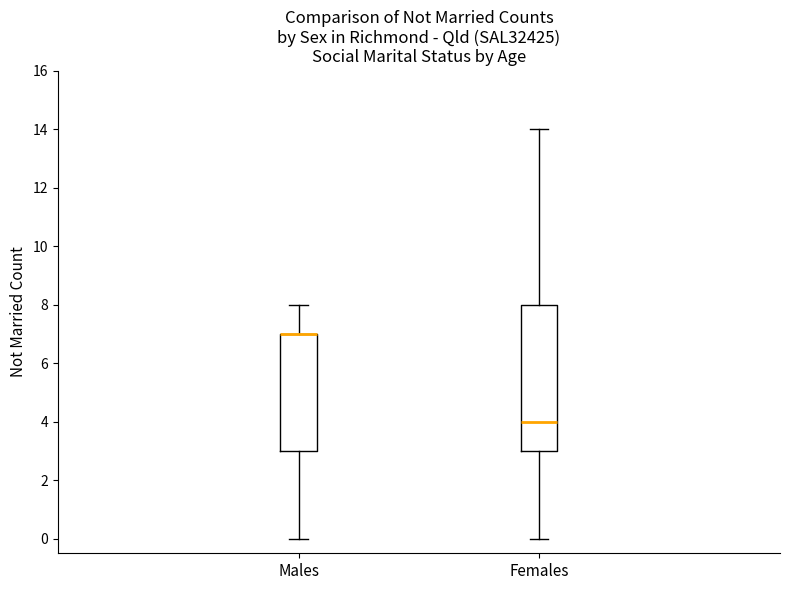

Which box is the tallest, from its lower edge to its upper edge?

Females